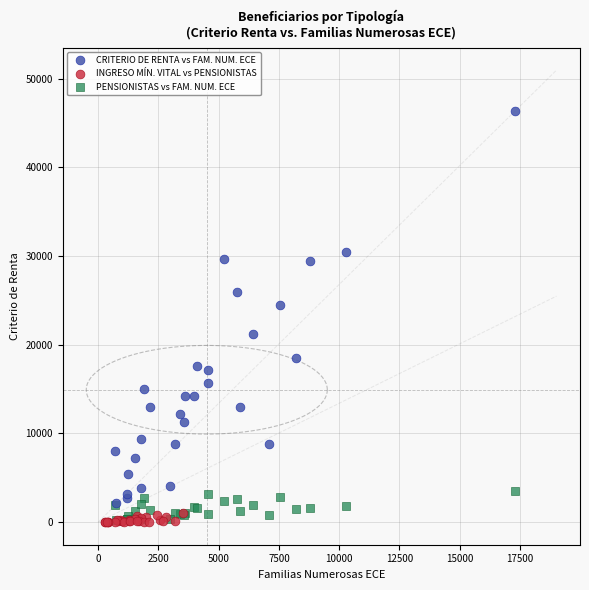

Which series contains the highest Y value?

CRITERIO DE RENTA vs FAM. NUM. ECE